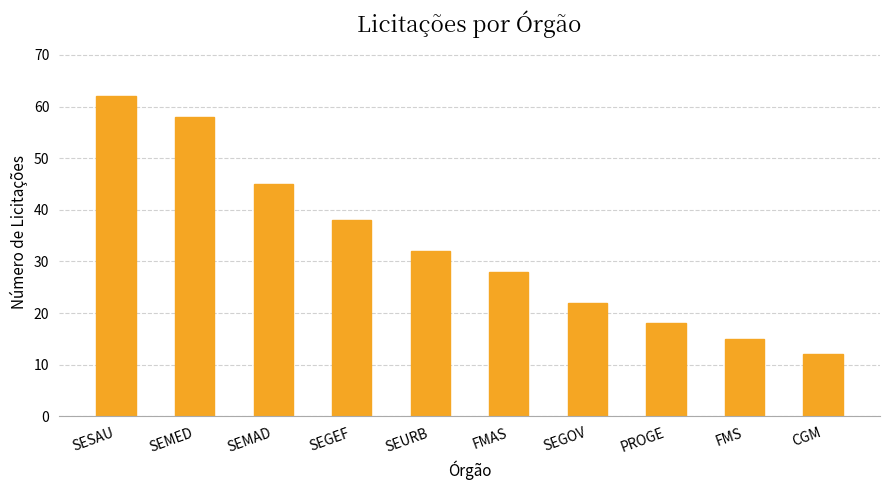

What is the label of the 10th bar from the left?

CGM